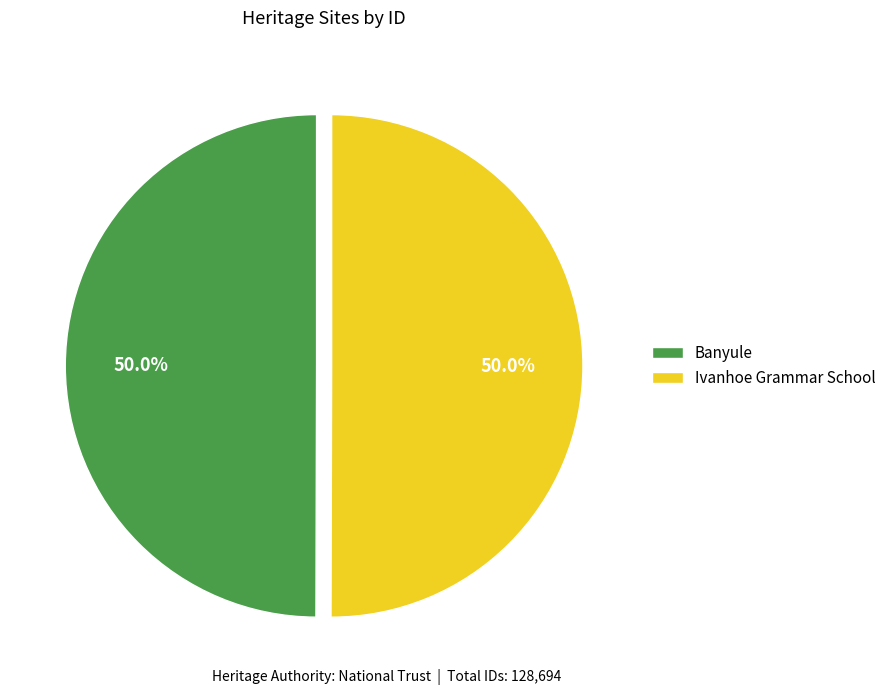

How many segments does this pie chart have?

2